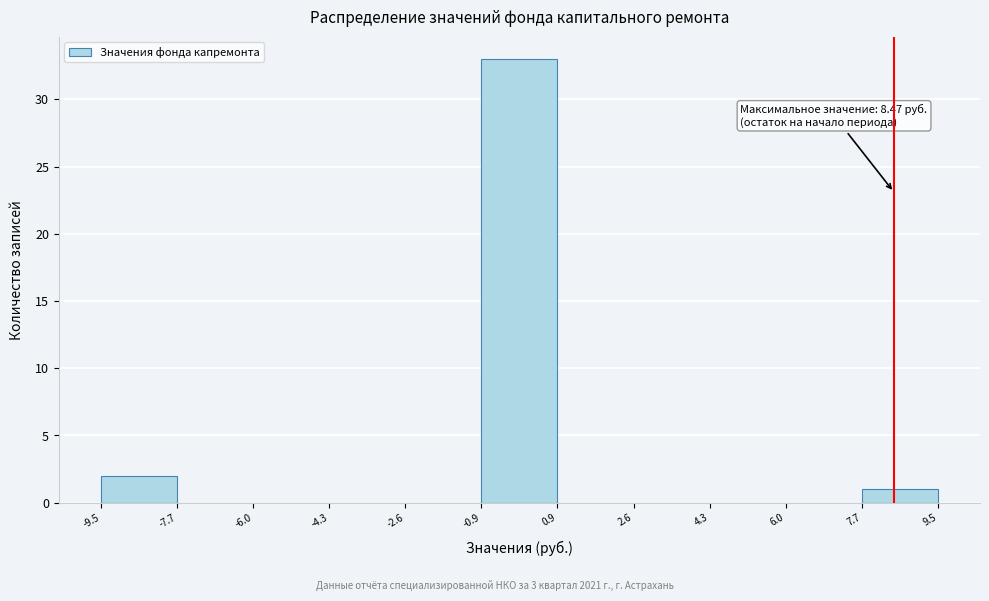

Over which range of the x-axis is the bar tallest?

-0.9 to 0.9